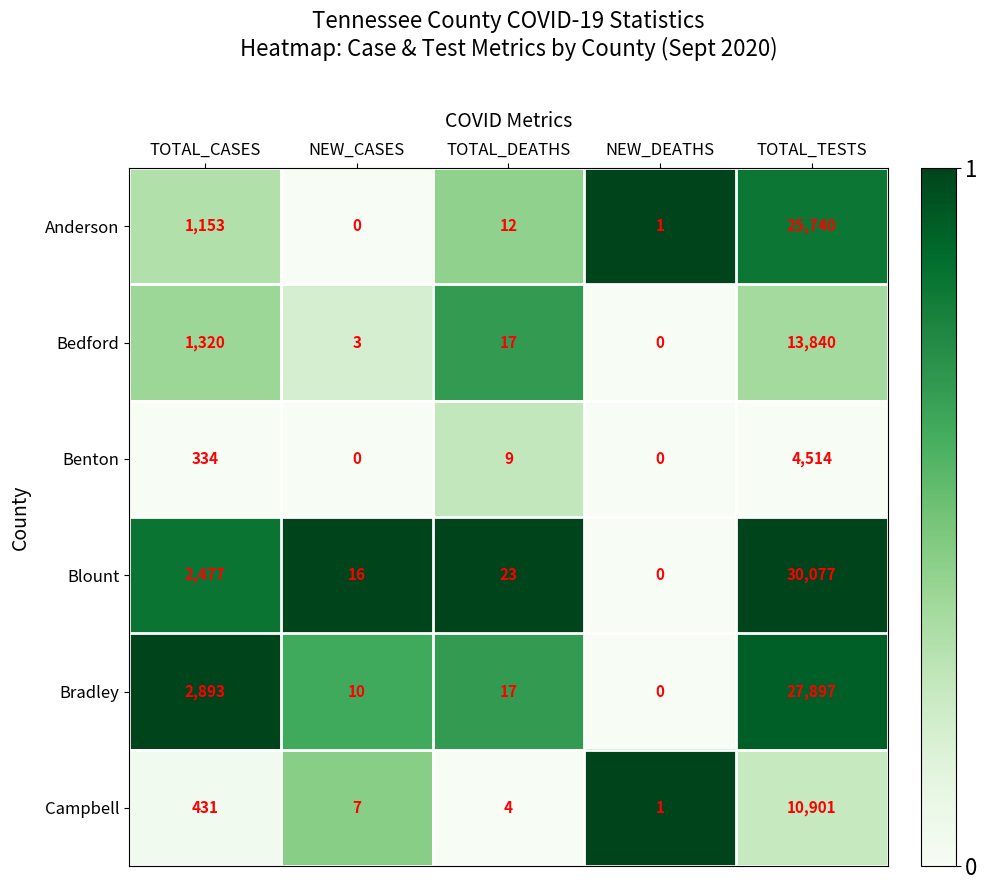

Is it true that Bradley equals 5 at NEW_CASES?

False